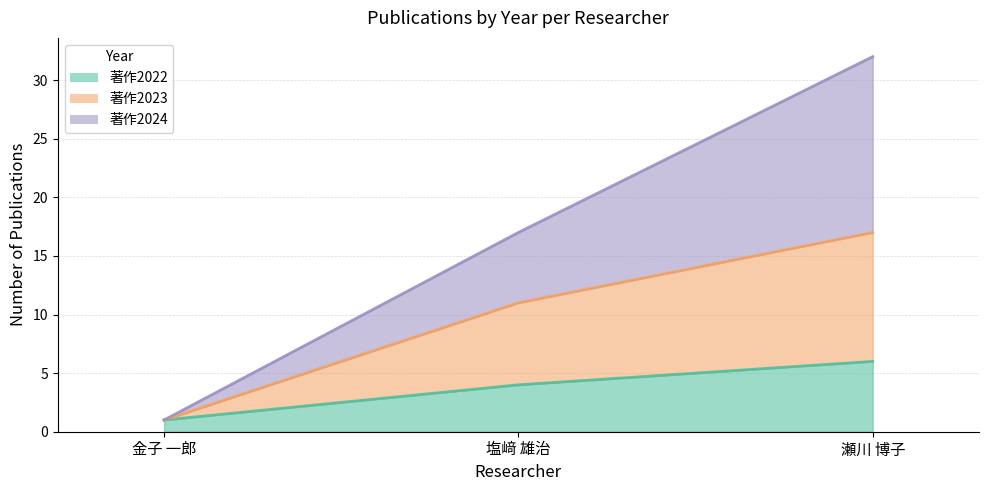

What is the spread (max minus min) of values at 塩﨑 雄治?

13